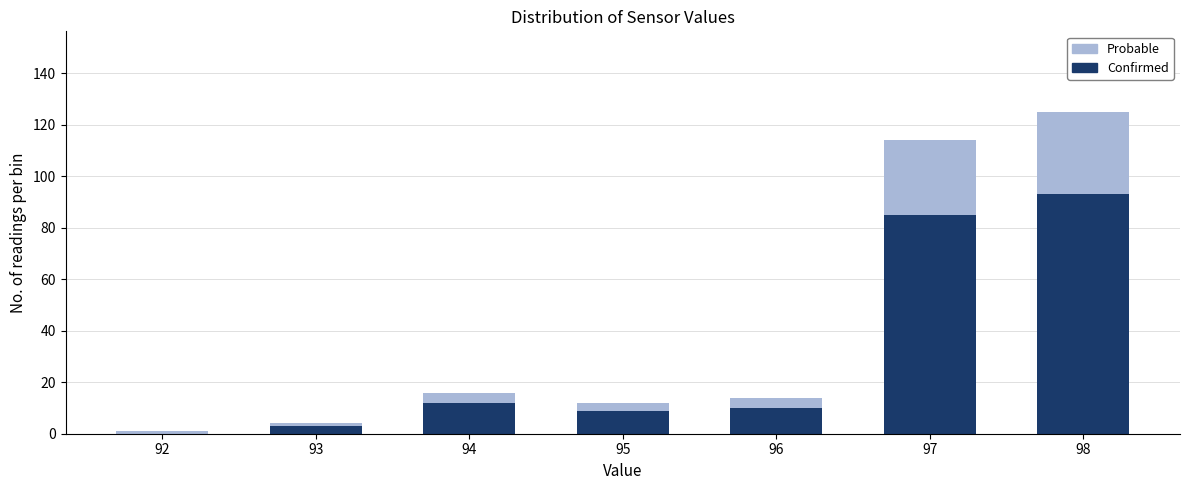

Reading left to right, transcribe the values for Confirmed.

92=0	93=3	94=12	95=9	96=10	97=85	98=93